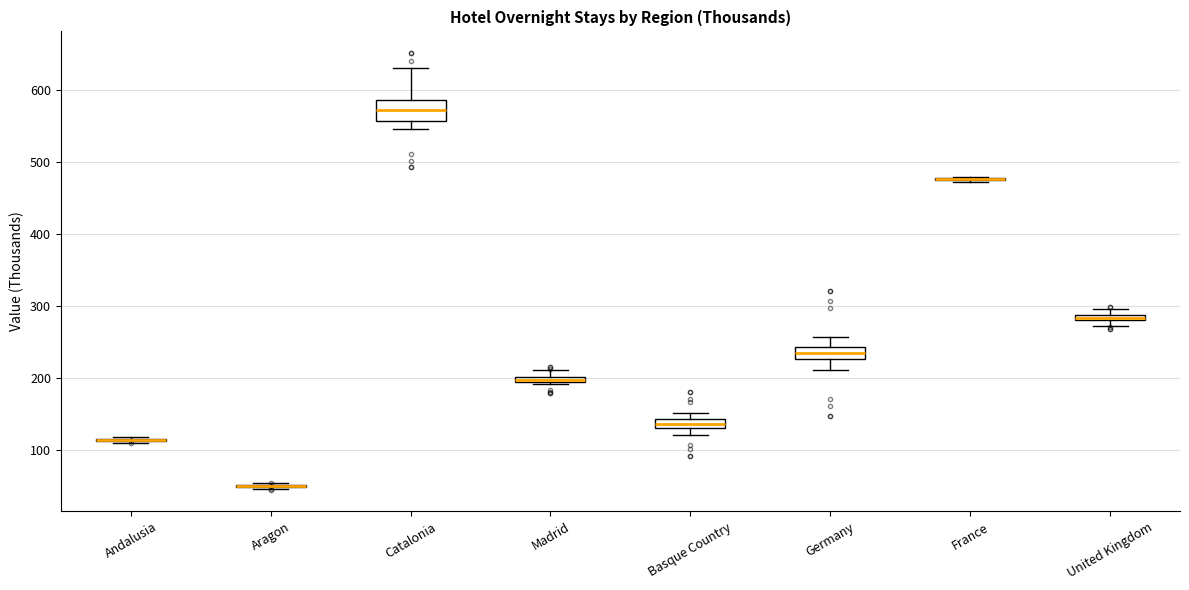

Which box is the tallest, from its lower edge to its upper edge?

Catalonia